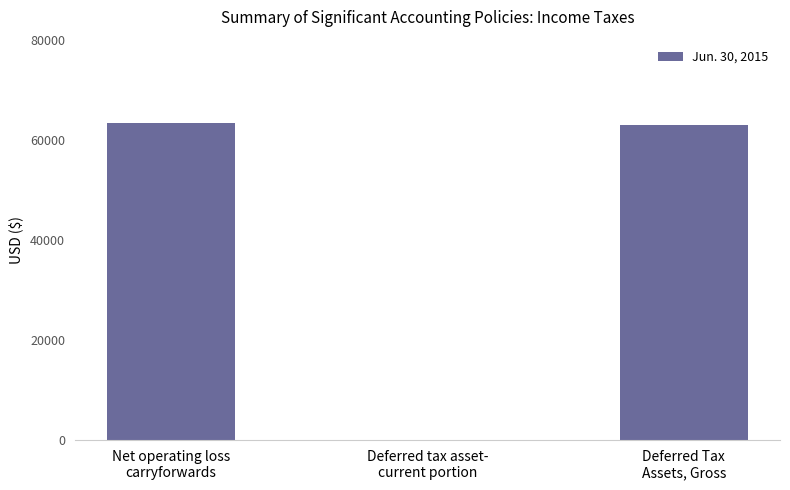

What is the maximum value shown in the chart?

63419